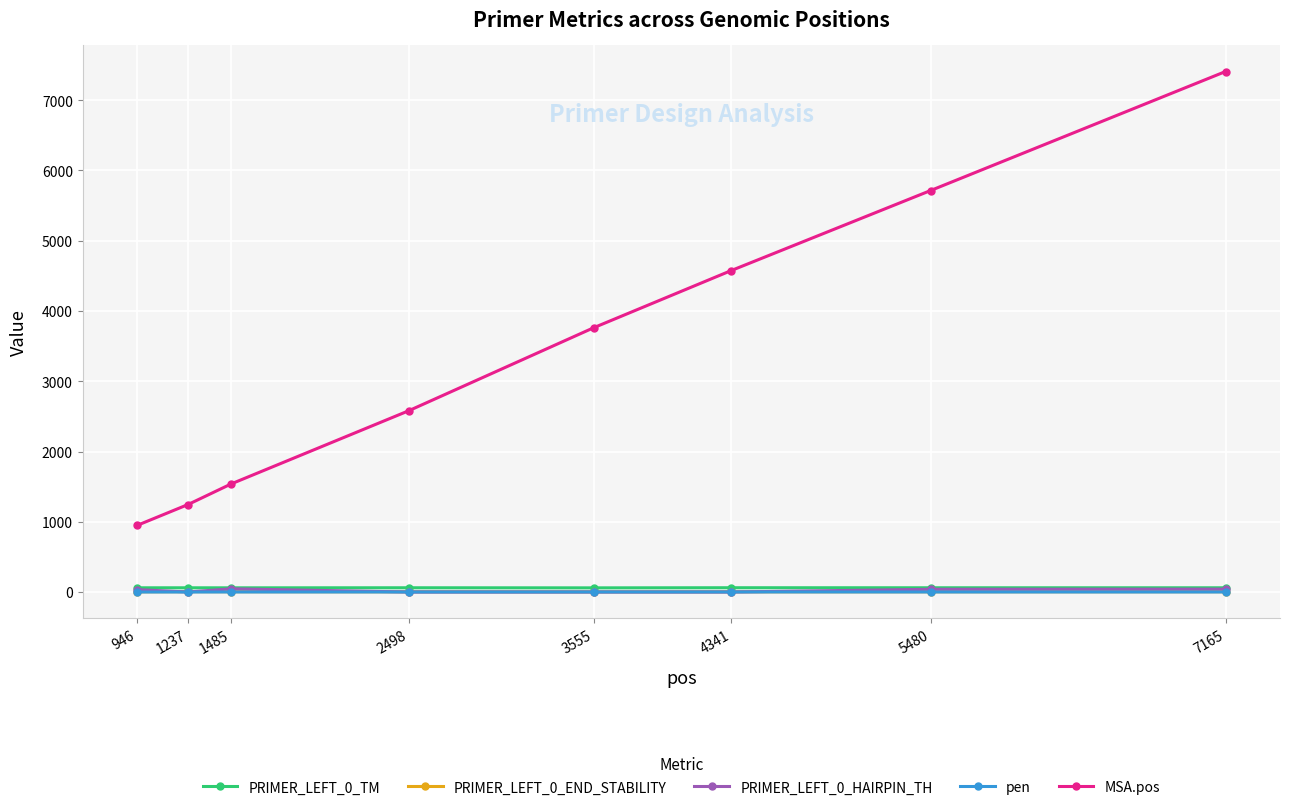

Which category has the highest value in the MSA.pos series?

7165